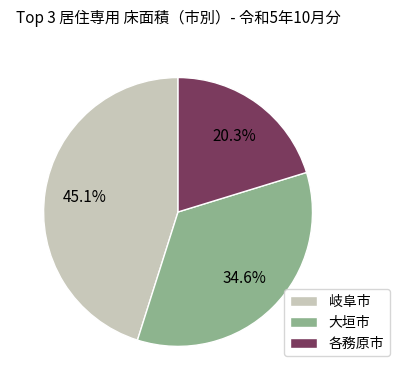

Count the number of slices in the pie.

3